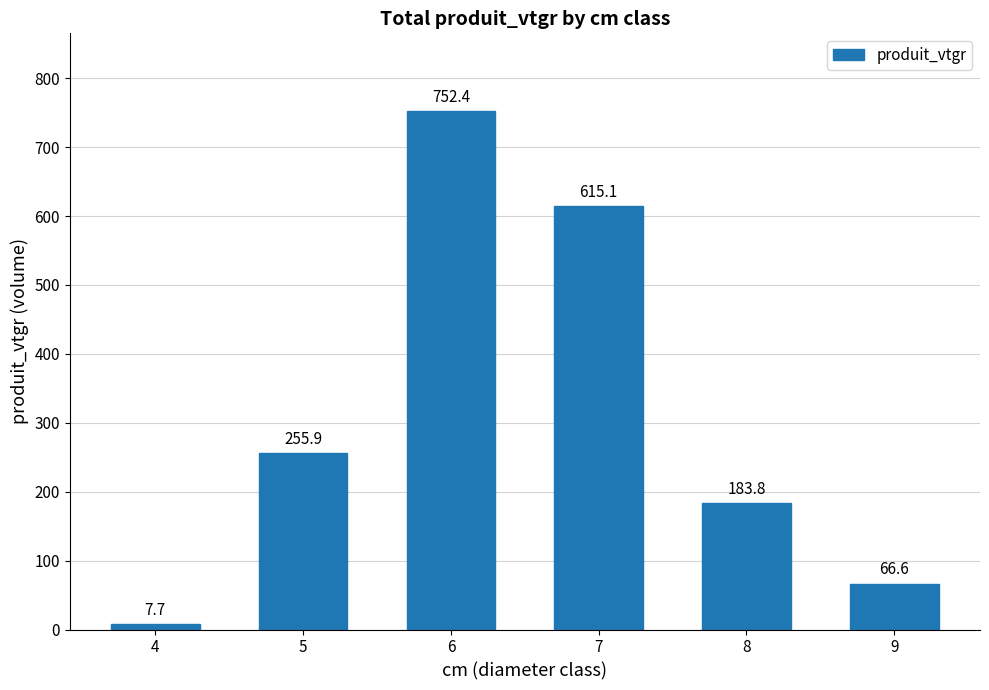

At which category does the chart reach its minimum across all series?

4